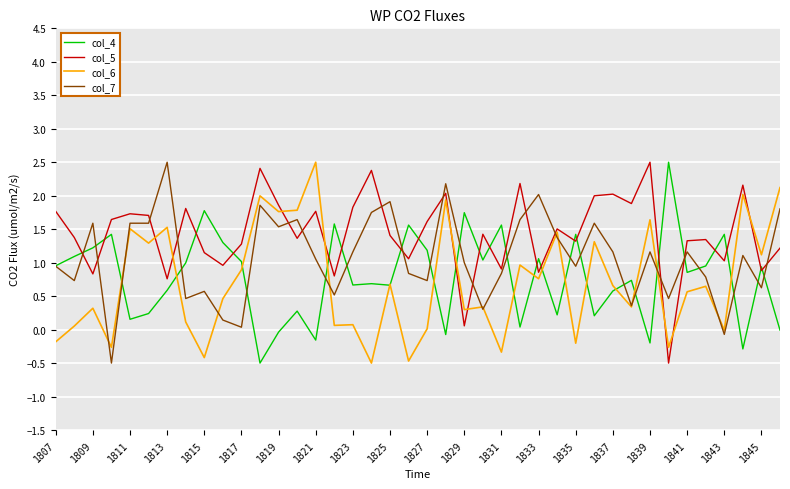

What is the maximum value shown in the chart?

2.5